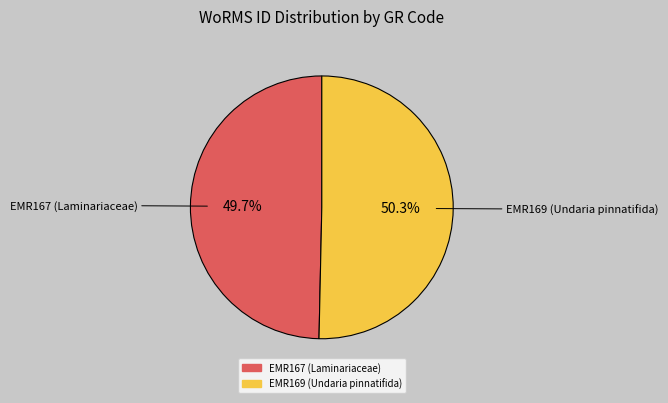

Between EMR167 (Laminariaceae) and EMR169 (Undaria pinnatifida), which is larger?

EMR169 (Undaria pinnatifida)